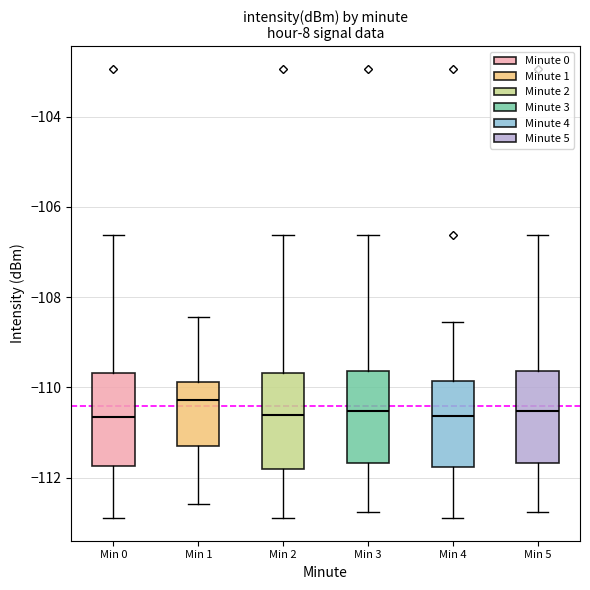

Where is the lower edge of the box for Min 1 on the y-axis? The values are not printed on the chart, so give them approximately, as read against the axis.

-111.4